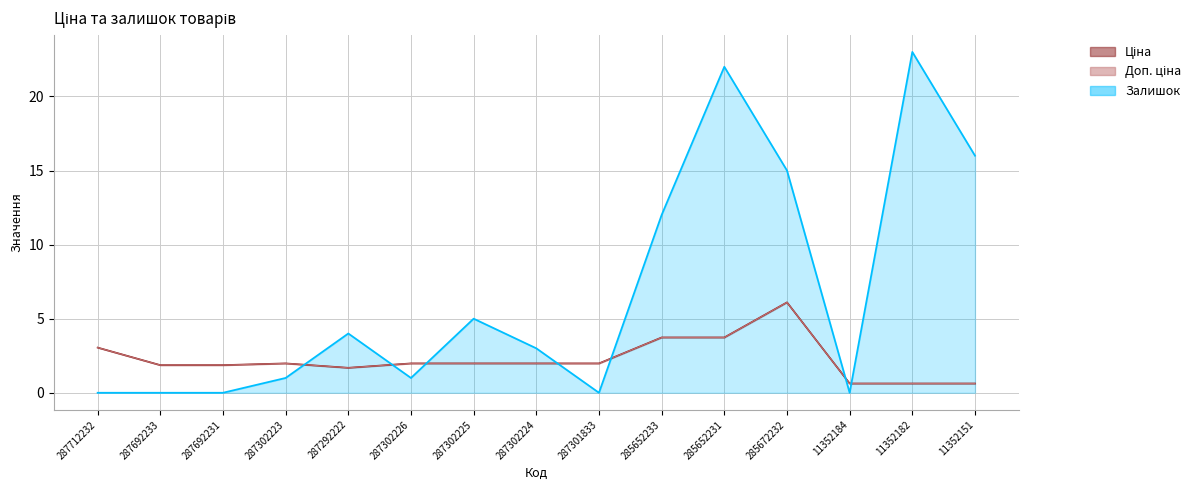

Reading right to left, list all the values displayed in this chart.

Ціна: 0.6	0.6	0.6	6.1	3.7	3.7	2.0	2.0	2.0	2.0	1.7	2.0	1.9	1.9	3.1
Доп. ціна: 0.6	0.6	0.6	6.1	3.7	3.7	2.0	2.0	2.0	2.0	1.7	2.0	1.9	1.9	3.1
Залишок: 16.0	23.0	0.0	15.0	22.0	12.0	0.0	3.0	5.0	1.0	4.0	1.0	0.0	0.0	0.0